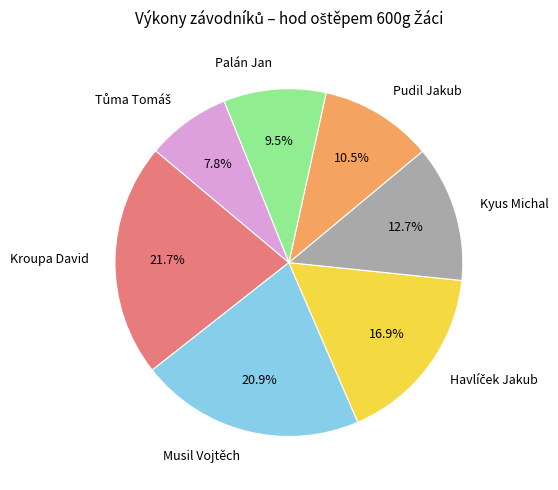

How many segments does this pie chart have?

7